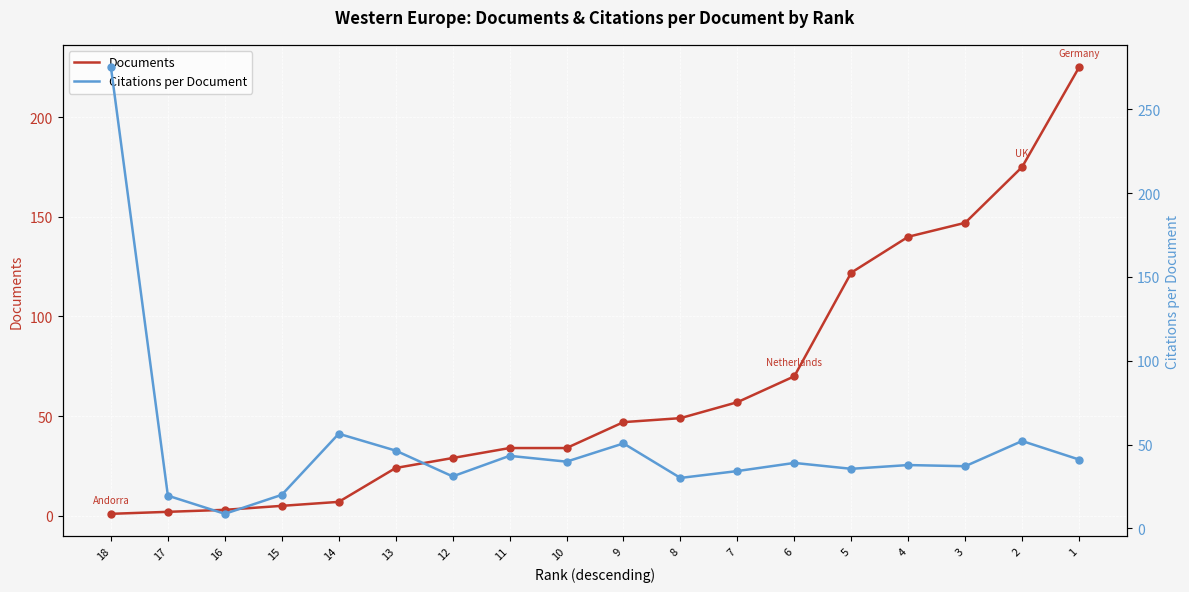

Is the value of Documents at 10 greater than the value of Citations per Document at 4?

No